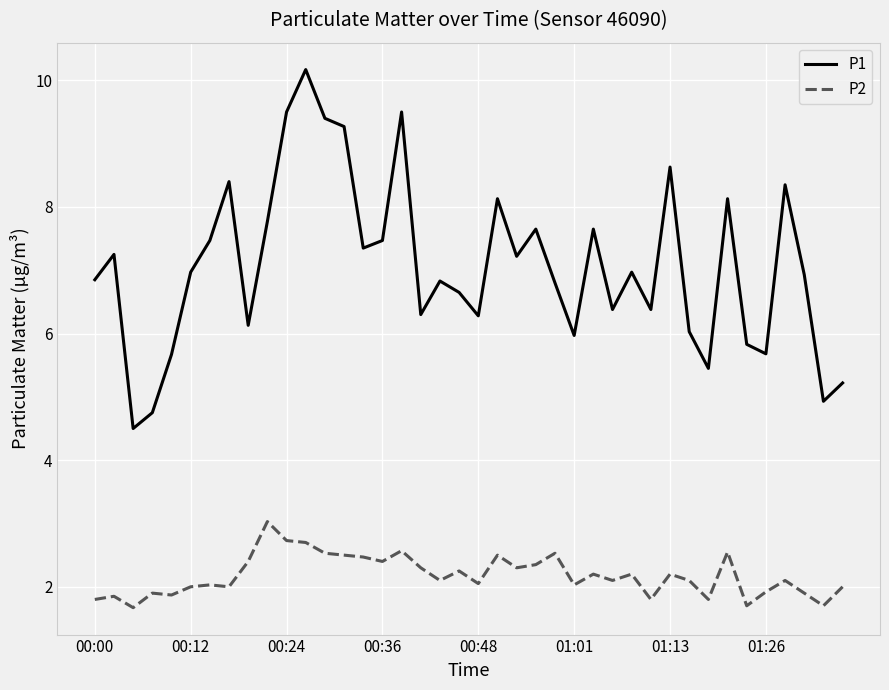

What is the smallest value displayed?

1.7